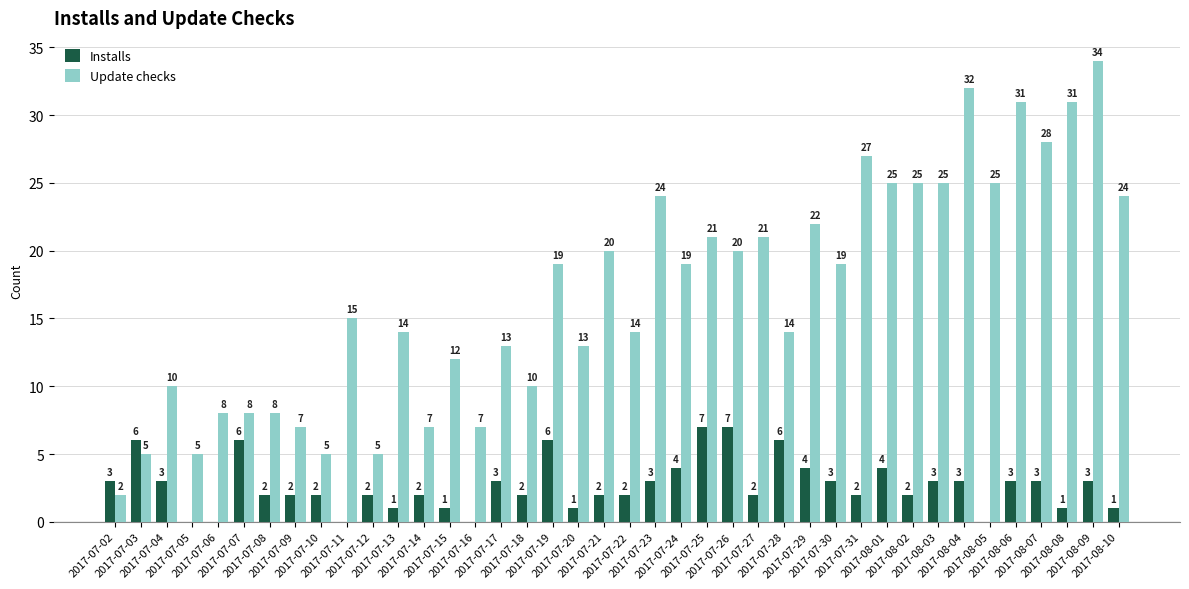

Which series has the largest total across all categories?

Update checks